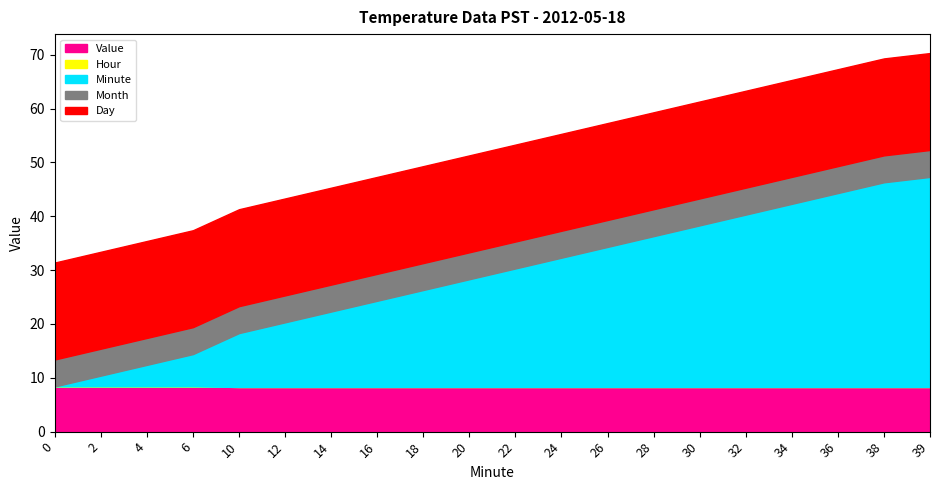

List the labels in order of Minute value, largest first.

39, 38, 36, 34, 32, 30, 28, 26, 24, 22, 20, 18, 16, 14, 12, 10, 6, 4, 2, 0